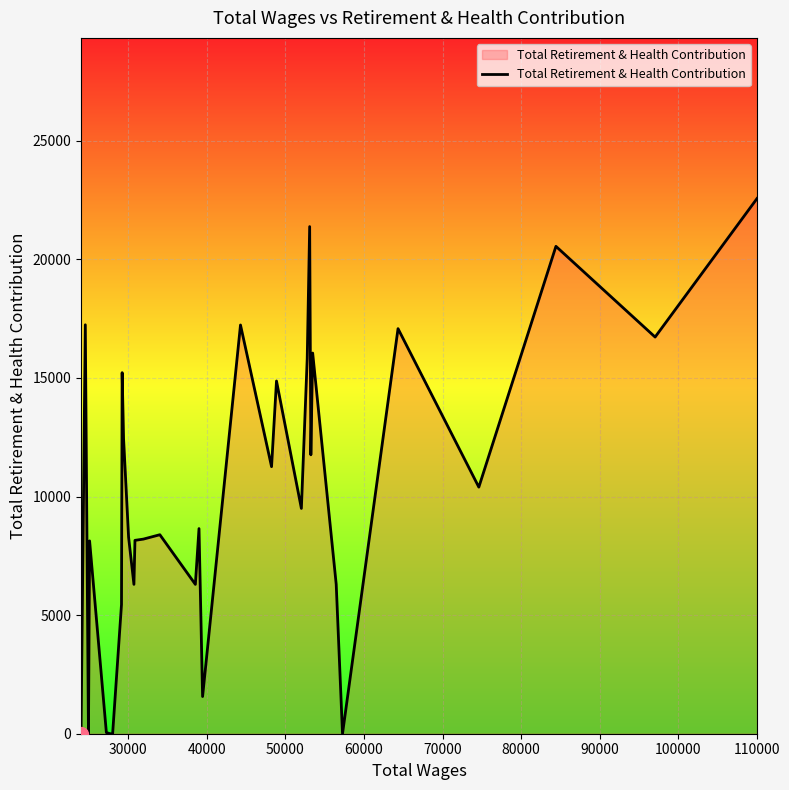

What is the greatest value displayed?

22567